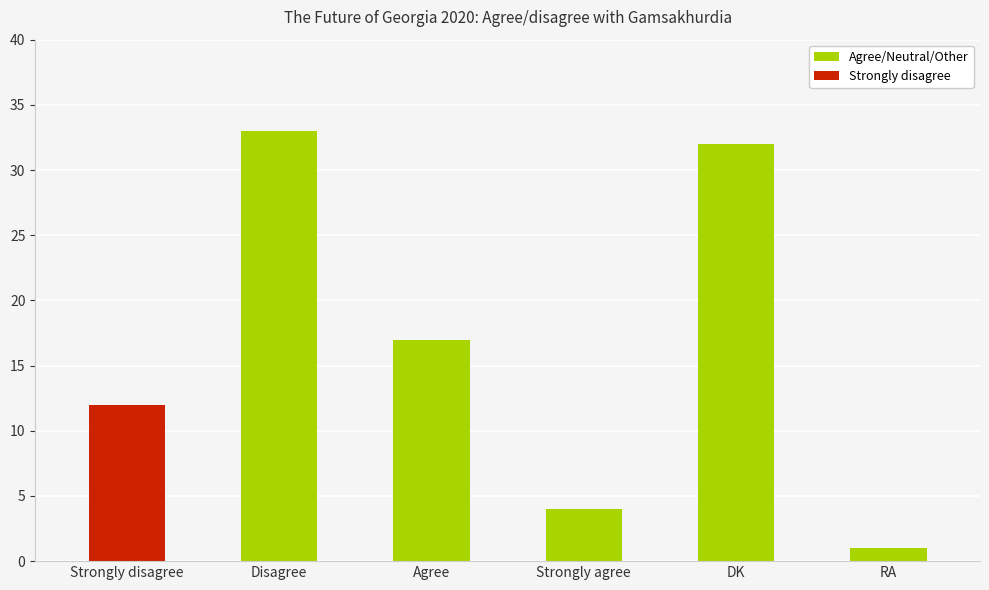

What is the change in value from Agree to Strongly agree?

-13